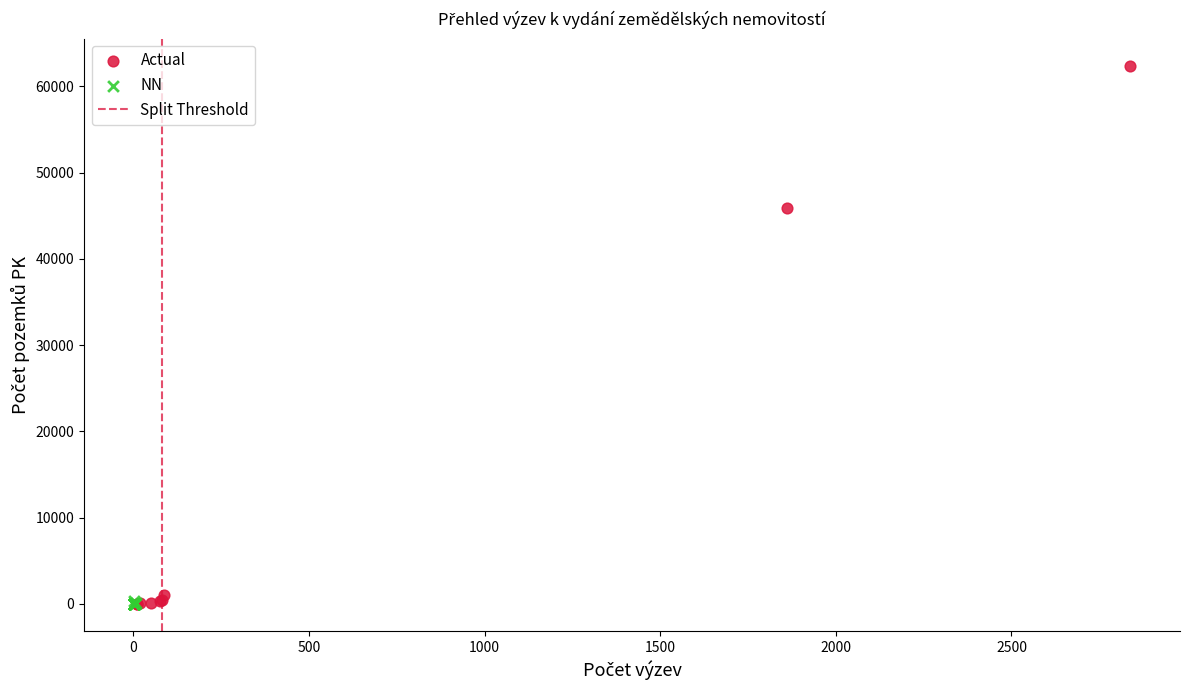

Which series reaches the maximum Y coordinate?

Actual